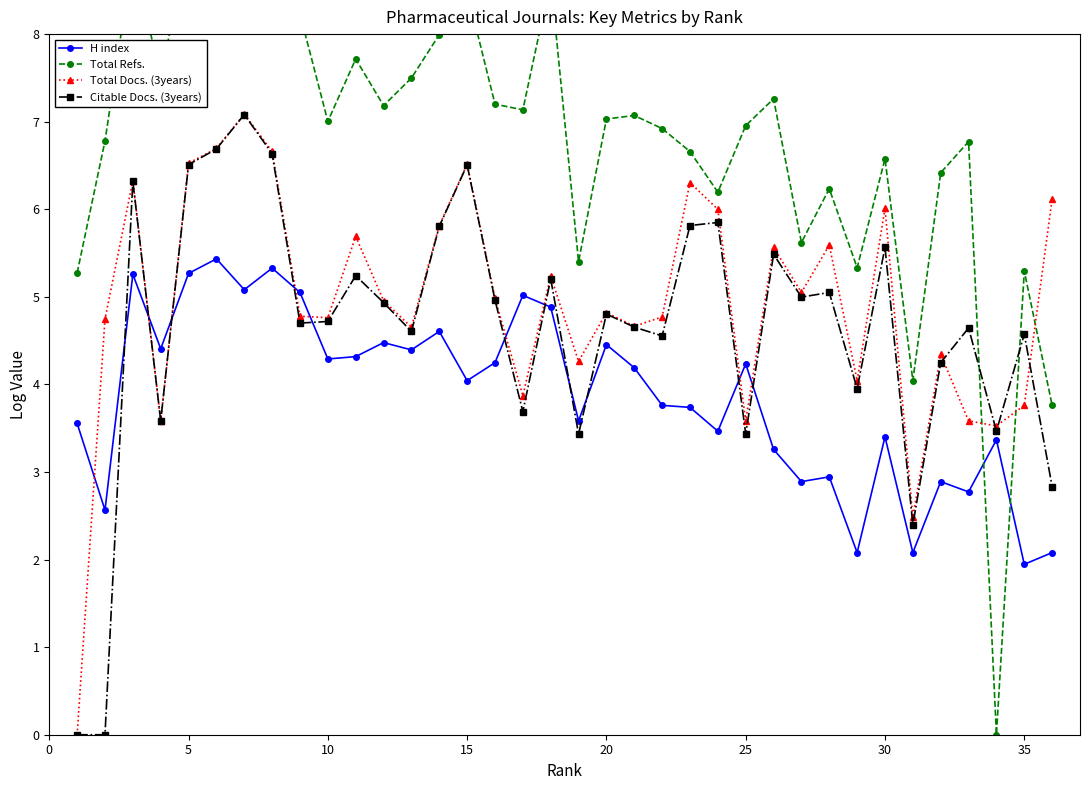

True or false: Total Docs. (3years) has more than 2 interior local peaks.

True